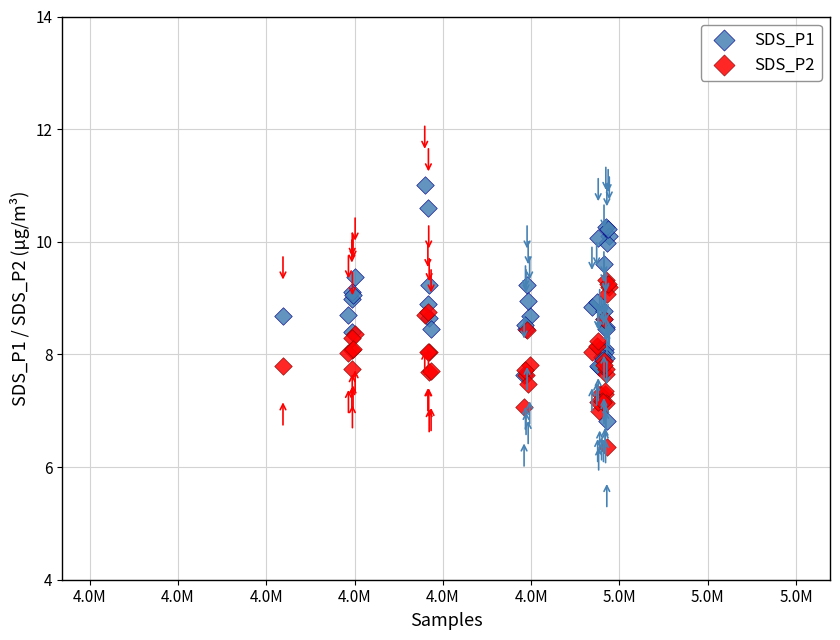

Which series has the widest spread of Y values?

SDS_P1